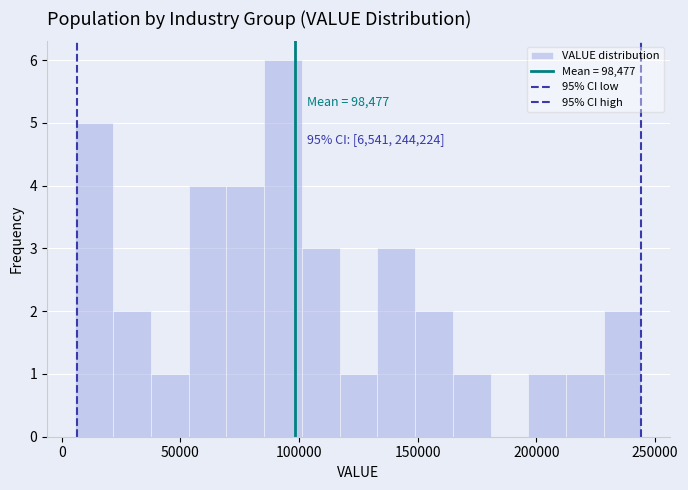

Around what value on the x-axis is the tallest bar? Give the approximate position of its centre, as read against the axis.

95000